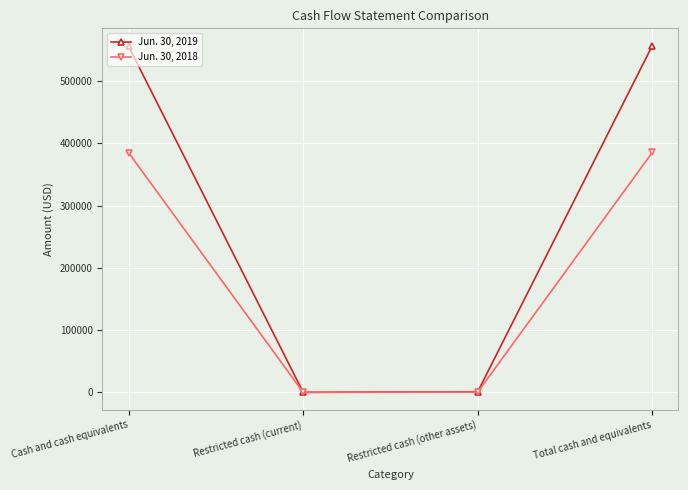

What position from the left is Restricted cash (other assets)?

3